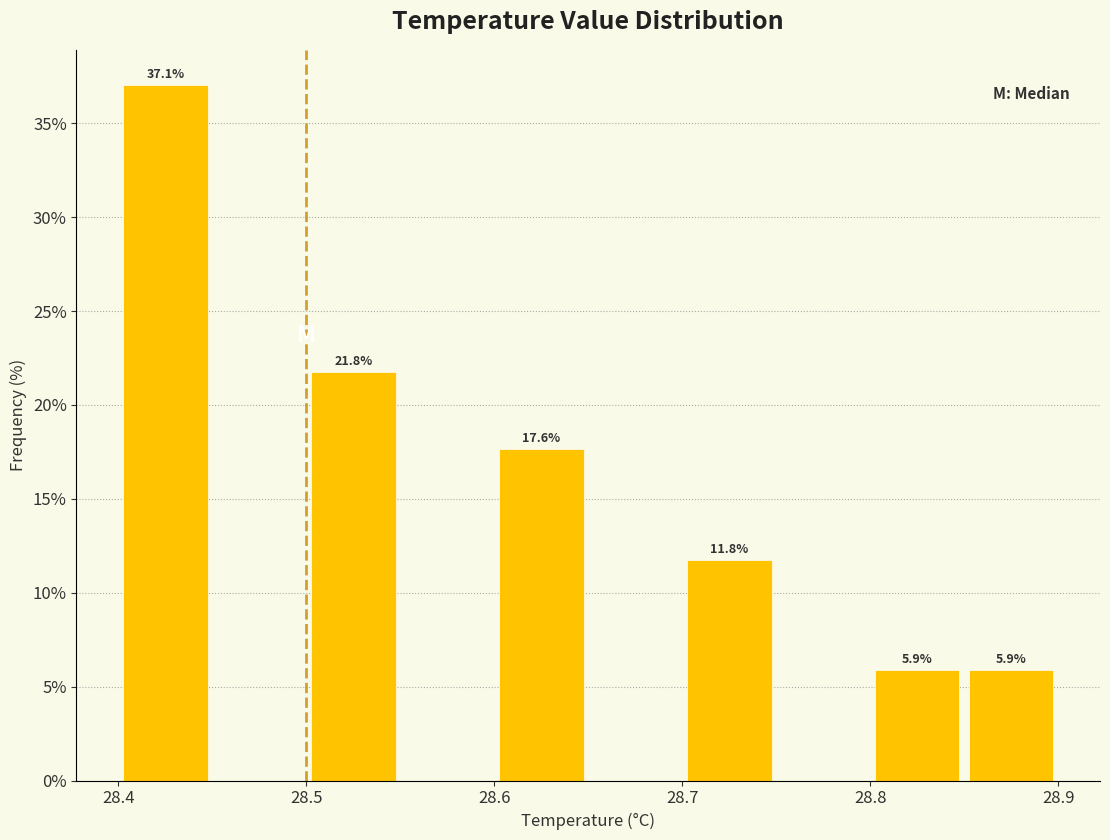

Over which range of the x-axis is the bar tallest?

28.40 to 28.45